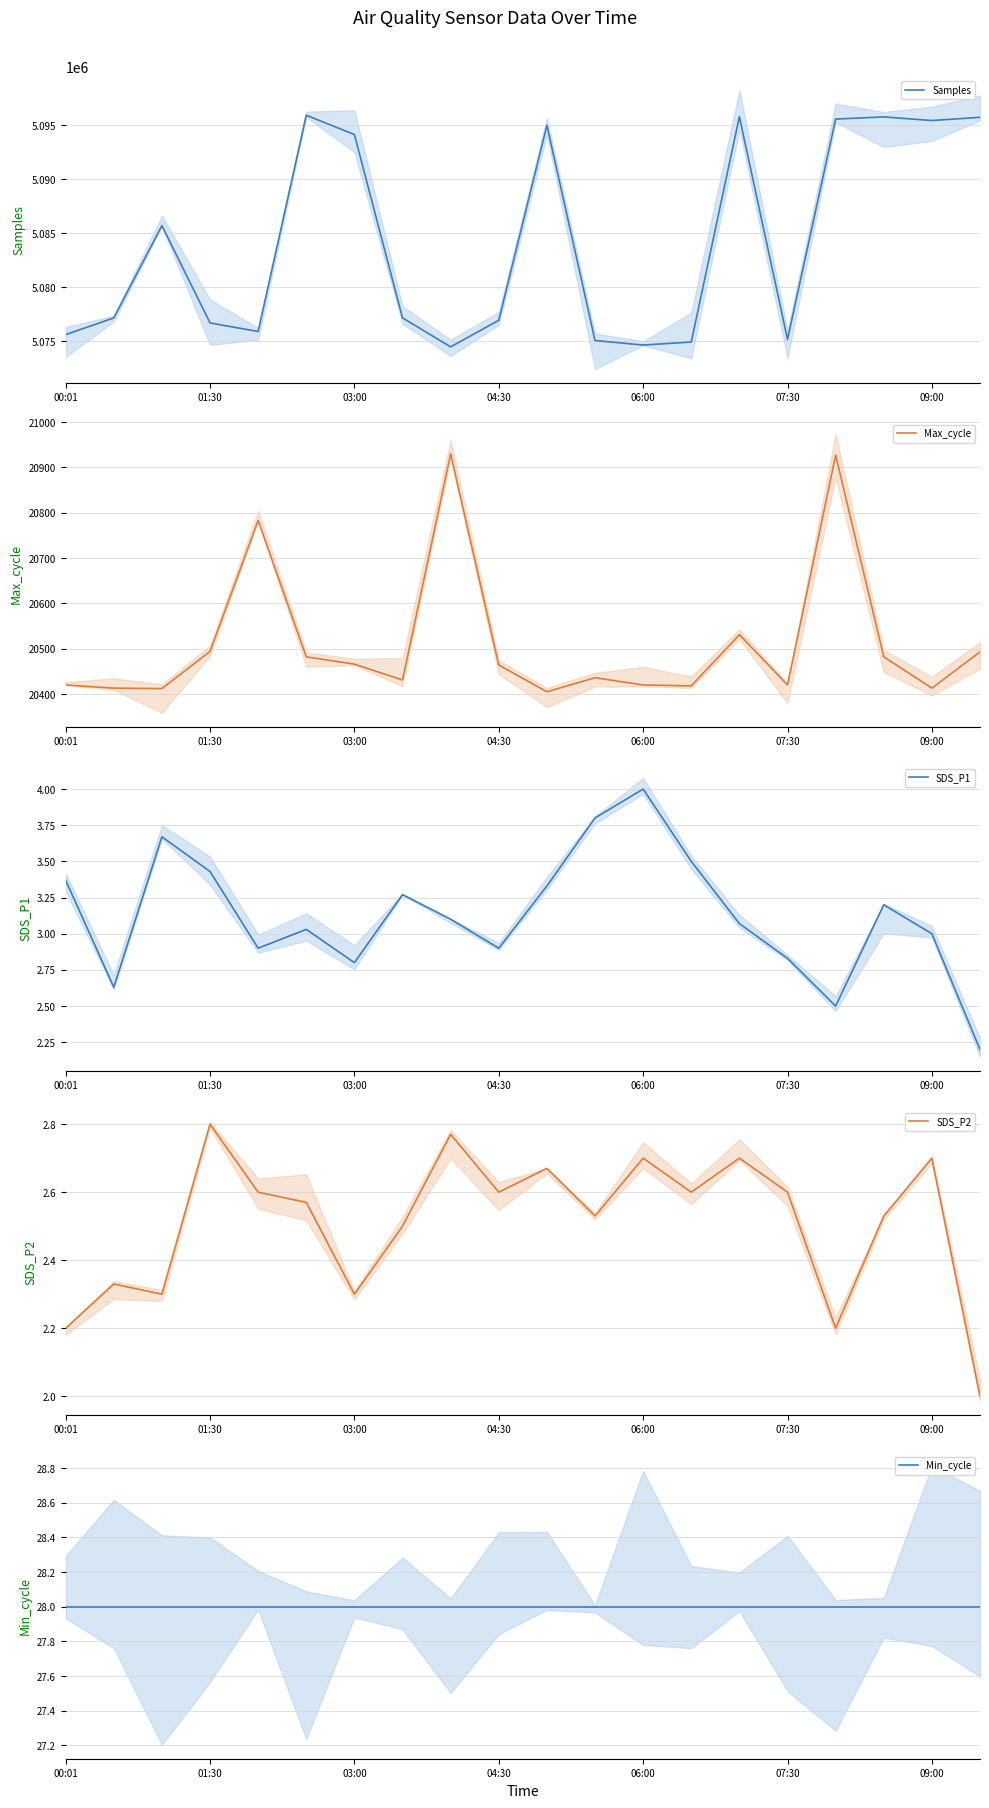

Which series has the largest total across all categories?

Samples